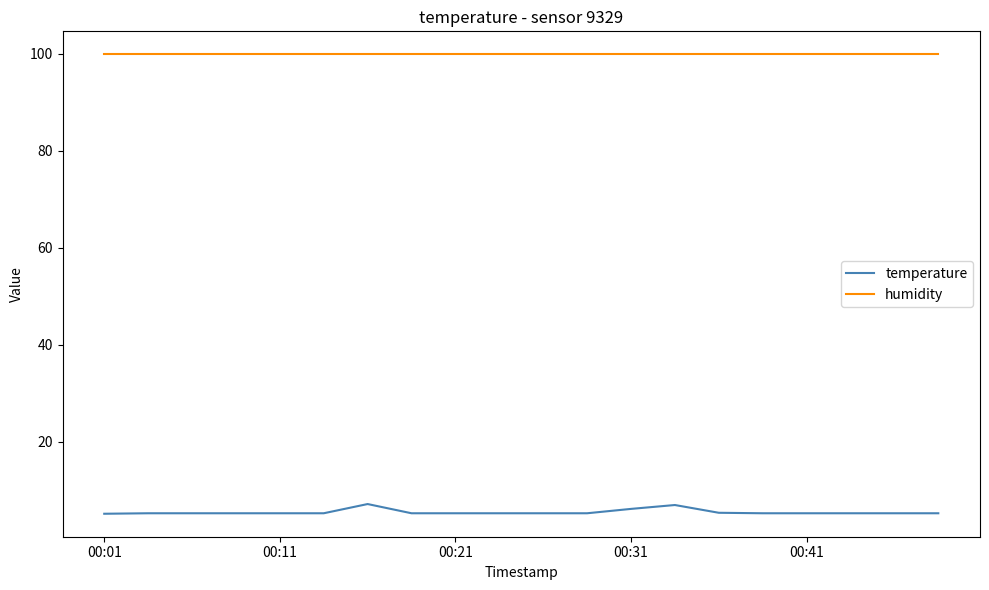

True or false: temperature and humidity cross at least once.

False